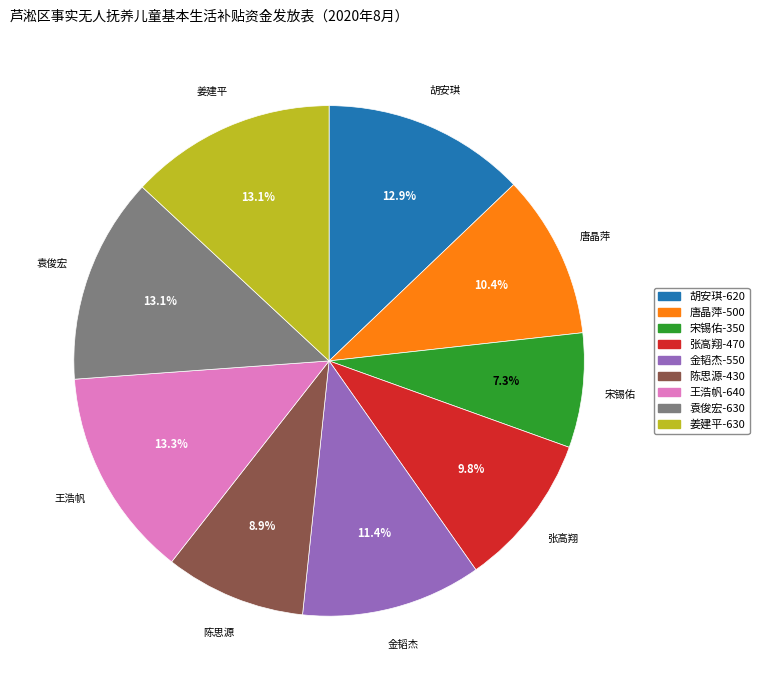

How many slices are in this pie chart?

9